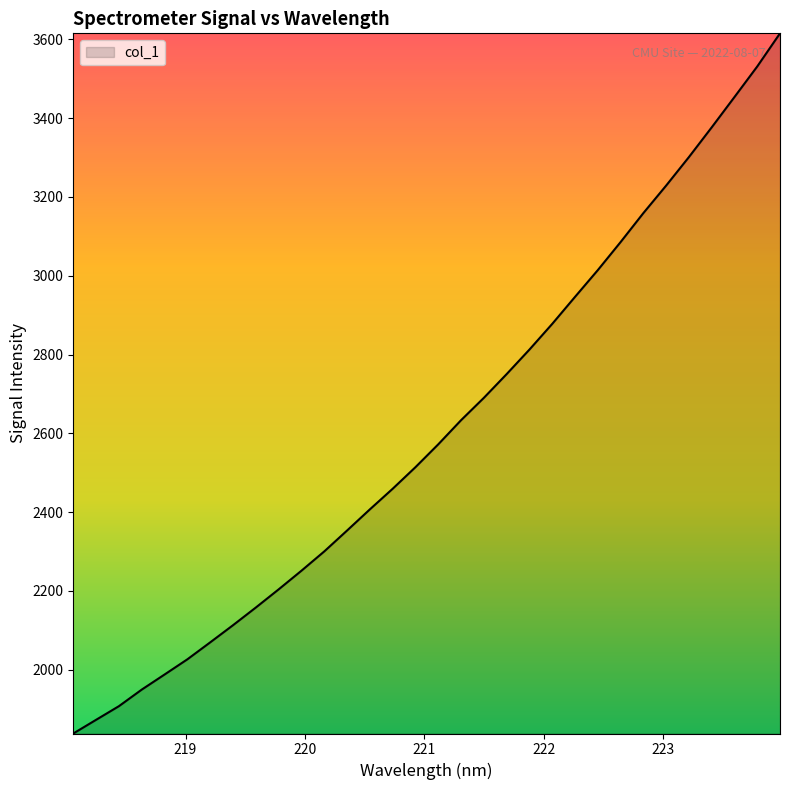

Reading left to right, transcribe all the data shown in this chart.

1838.4	1873.1	1907.8	1949.8	1988.1	2026.7	2069.7	2113.2	2158.1	2204.1	2251.5	2300.4	2353.5	2407.1	2459.5	2514.2	2572.2	2633.4	2690.2	2750.4	2812.6	2877.8	2946.4	3014.2	3085.4	3158.9	3228.8	3301.1	3376.5	3453.5	3531.0	3615.1